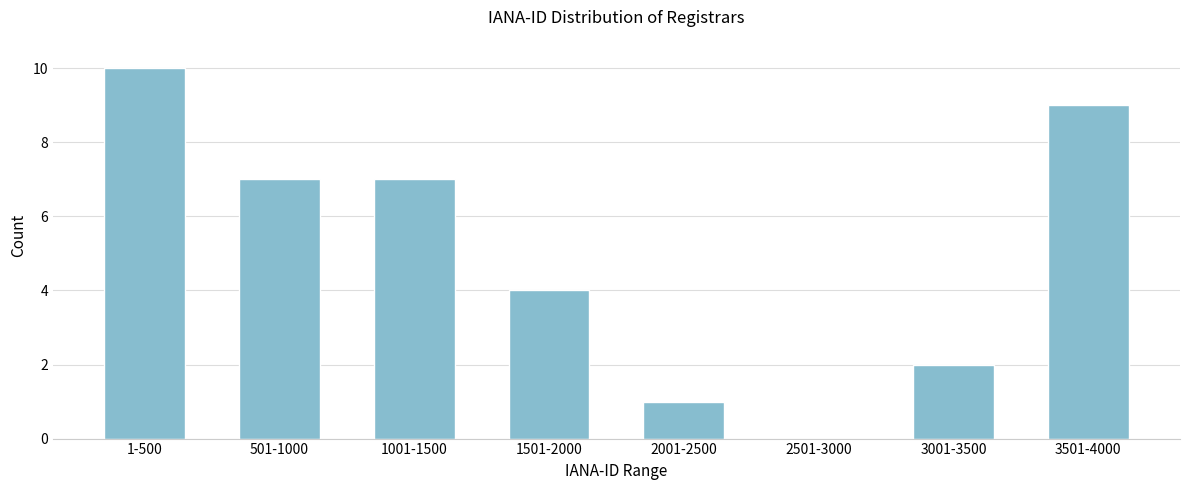

Reading left to right, what are all the values shown in this chart?

1-500=10	501-1000=7	1001-1500=7	1501-2000=4	2001-2500=1	2501-3000=0	3001-3500=2	3501-4000=9